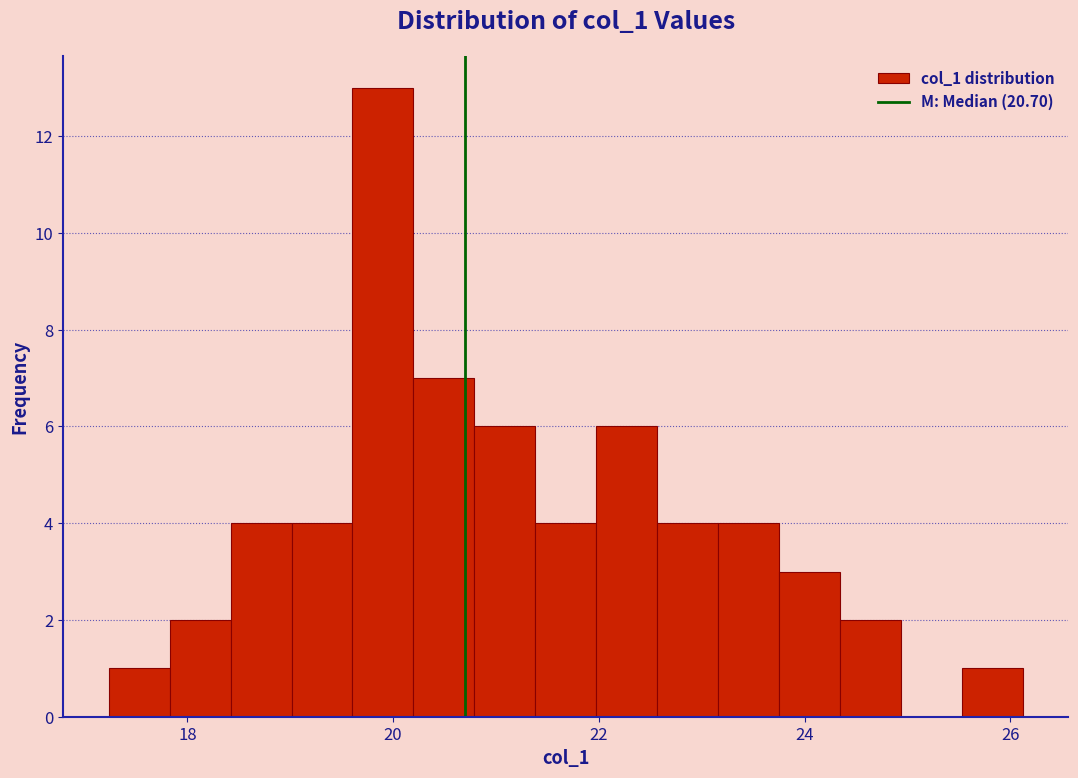

Read against the x-axis, roughly where is the centre of the tallest bar?

20.0